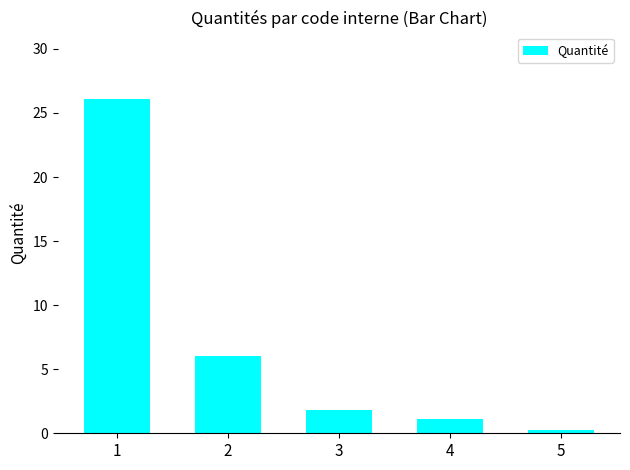

Does the chart contain any negative values?

No